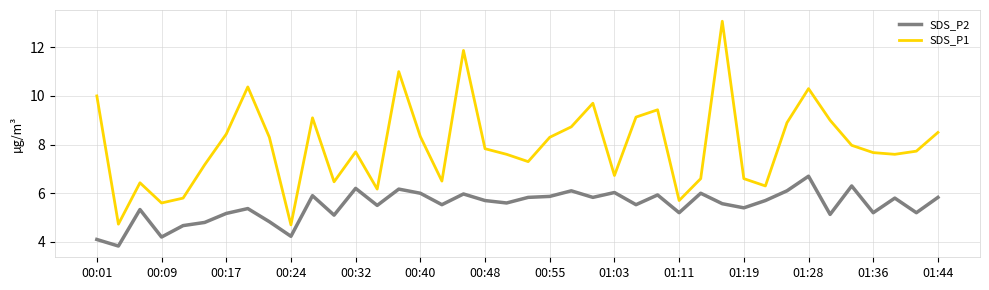

Rank the series by their maximum value, from highest to lowest.

SDS_P1, SDS_P2